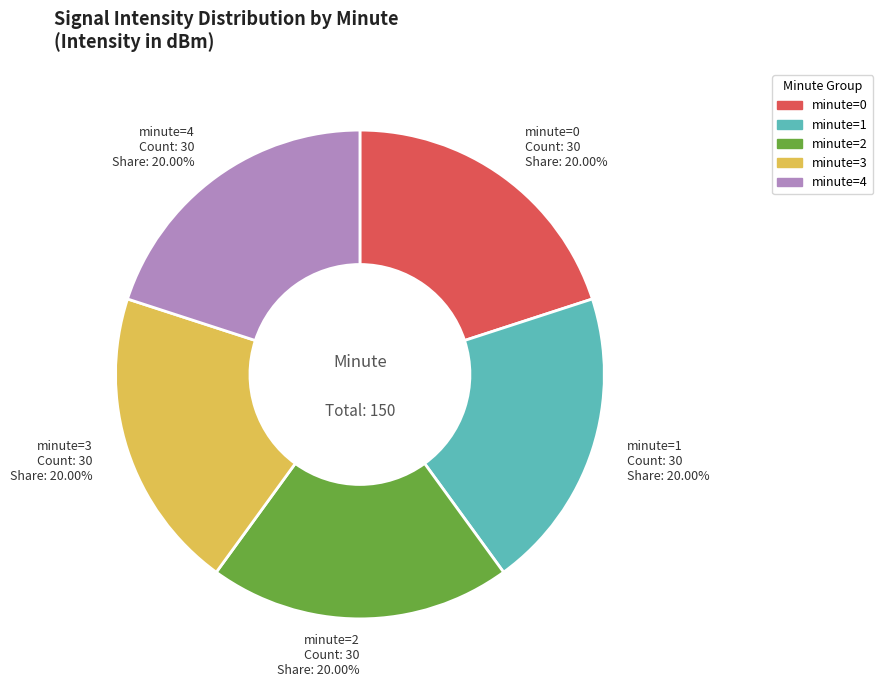

To the nearest percent, what percentage of the pie is minute=1?

20%